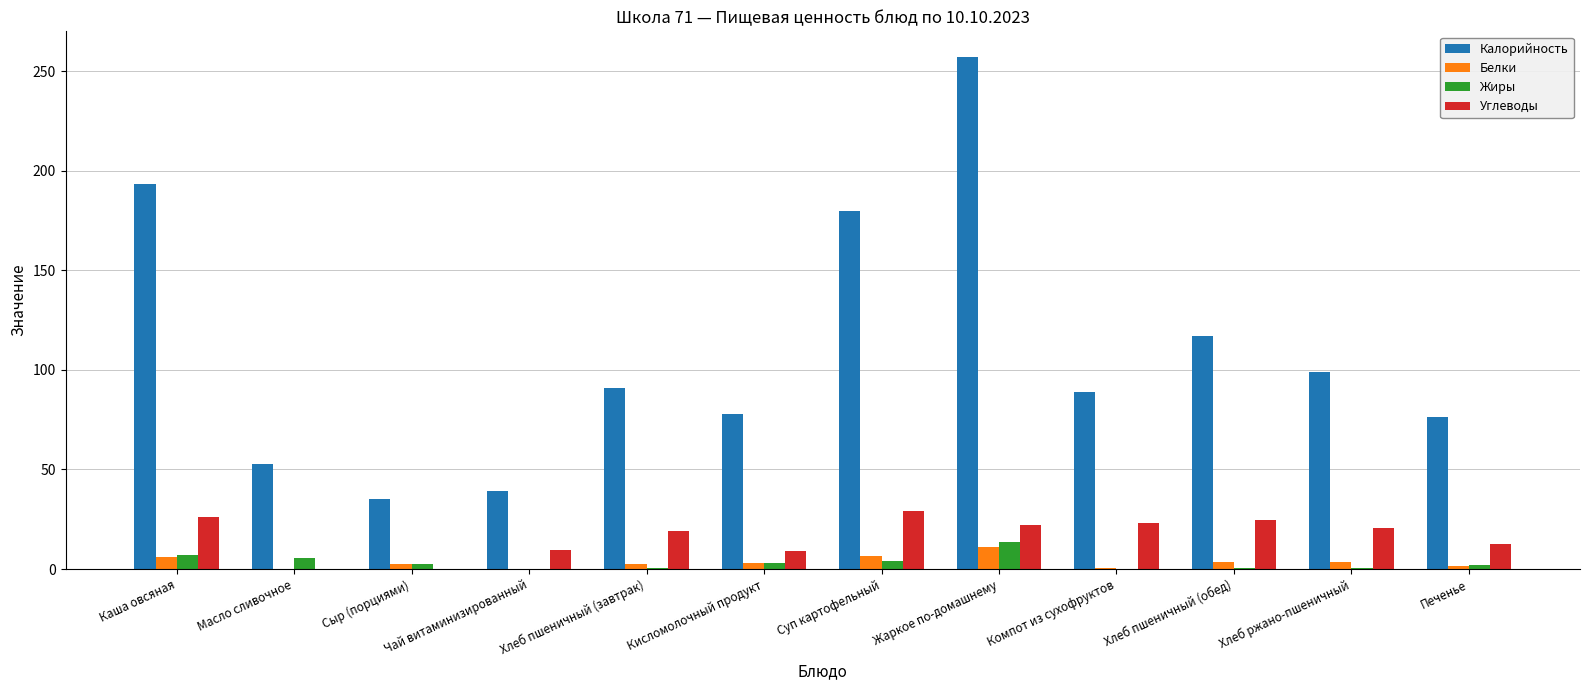

Is it true that Калорийность equals 107.2 at Каша овсяная?

False